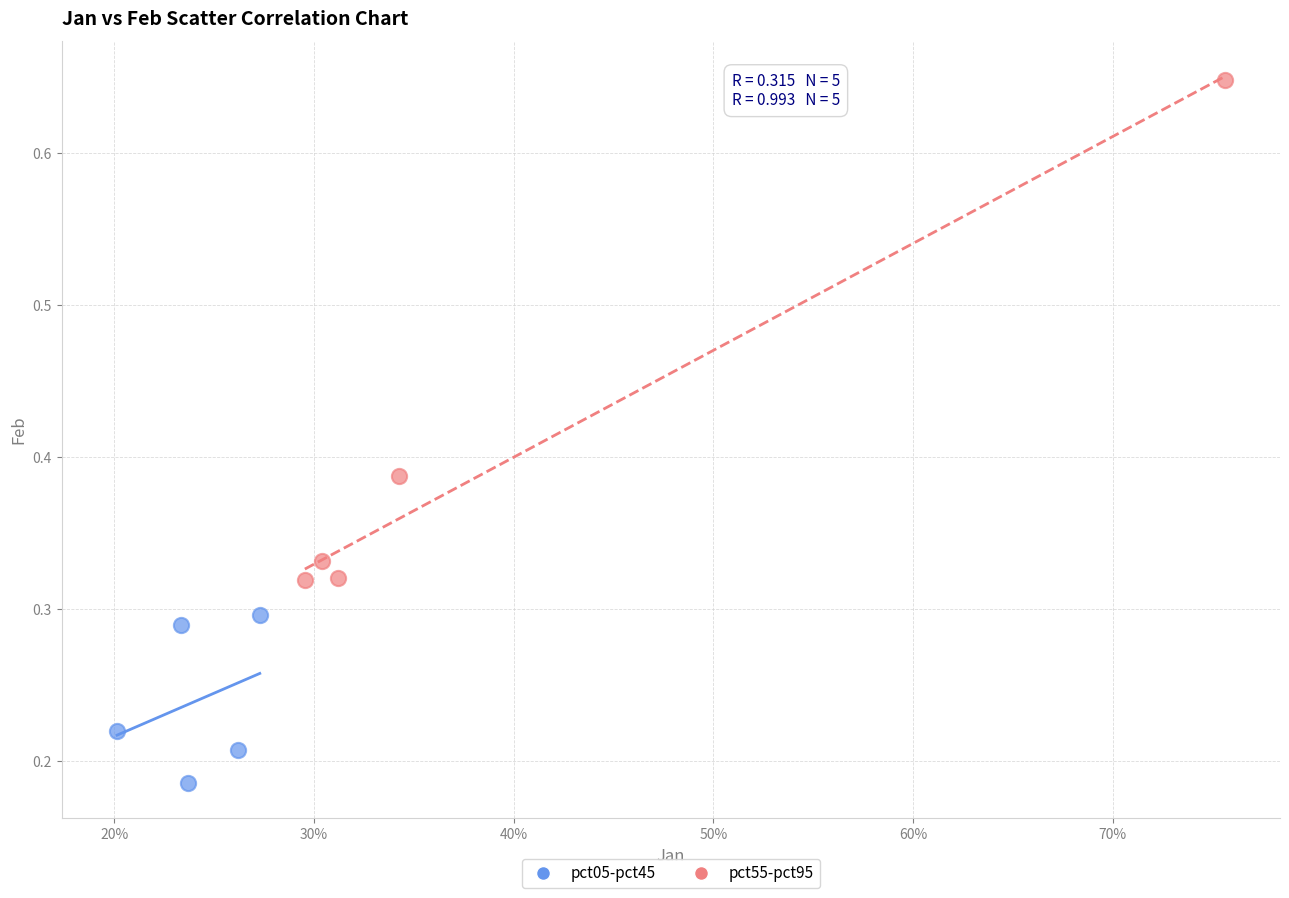

Which series reaches the minimum Y coordinate?

pct05-pct45